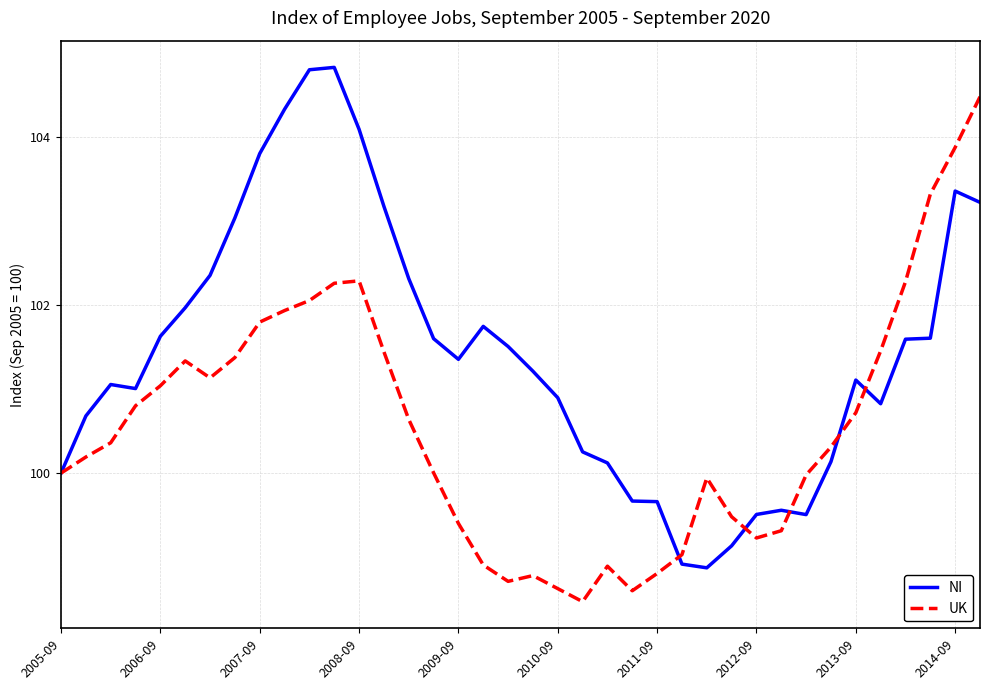

What is the maximum value for UK?

104.5